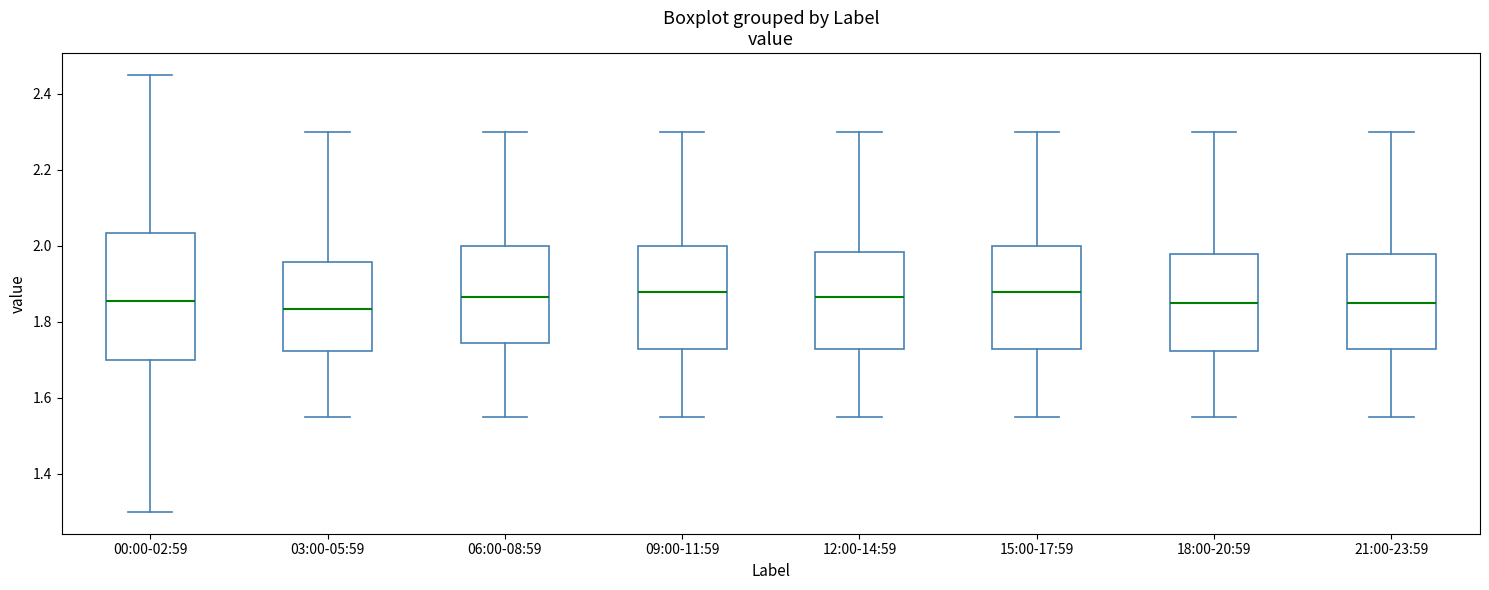

Where does the median line of the box for 18:00-20:59 sit on the y-axis? The values are not printed on the chart, so give them approximately, as read against the axis.

1.86